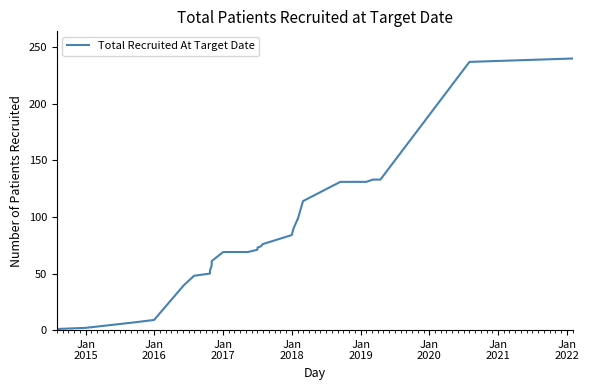

What is the label of the 20th point from the right?

Jan 2017